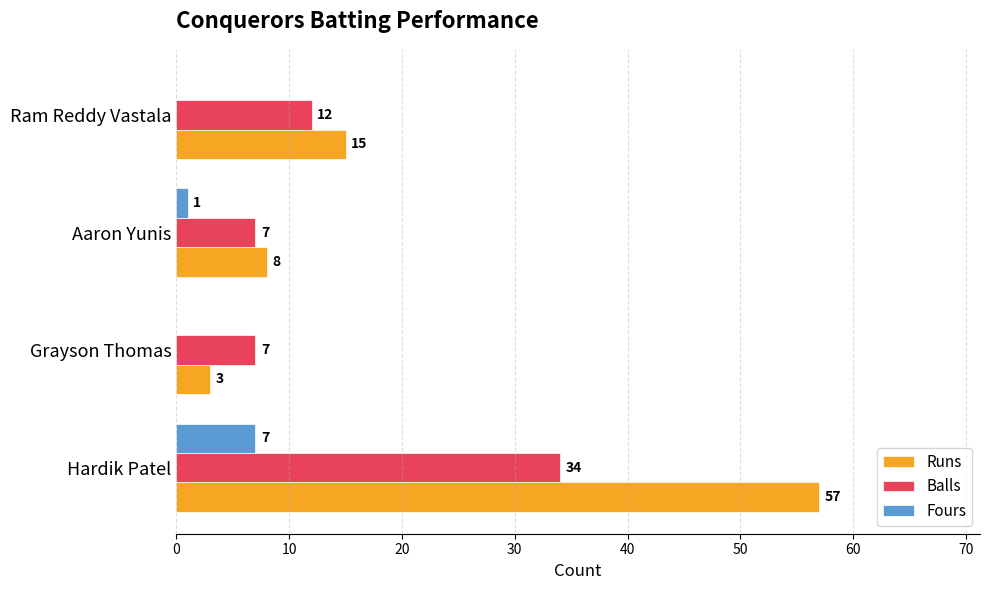

What is the sum of the Balls values at Ram Reddy Vastala and Grayson Thomas?

19